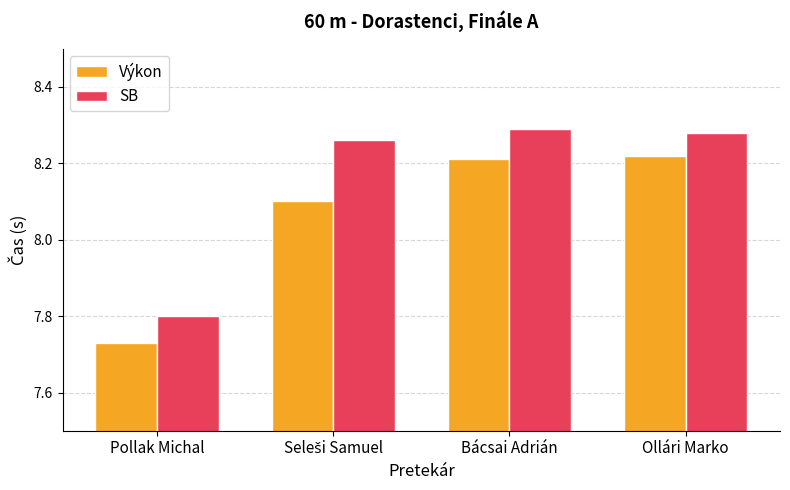

What is the total value across all series at Pollak Michal?

15.5